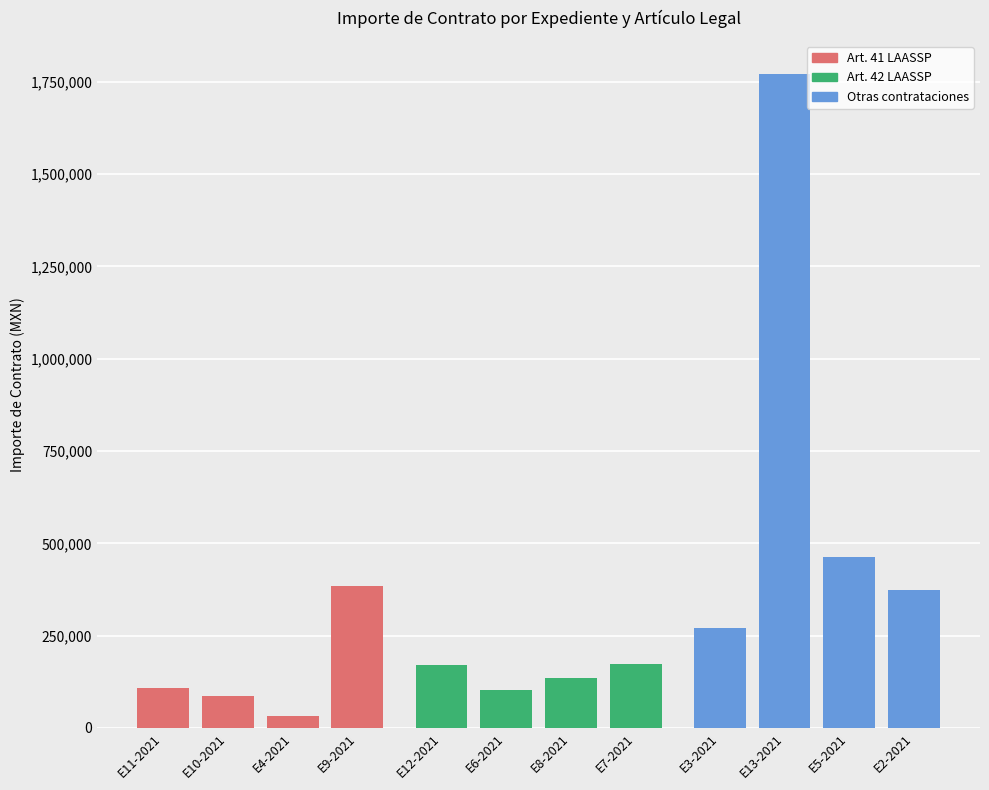

Which has a higher value, E7-2021 or E10-2021?

E7-2021